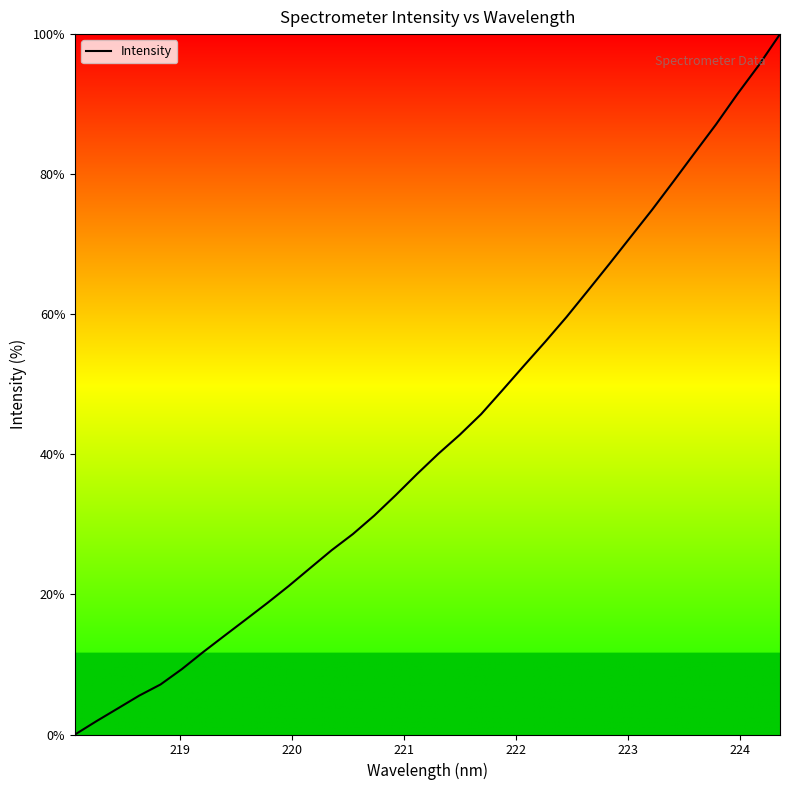

What is the maximum value shown in the chart?

100.0